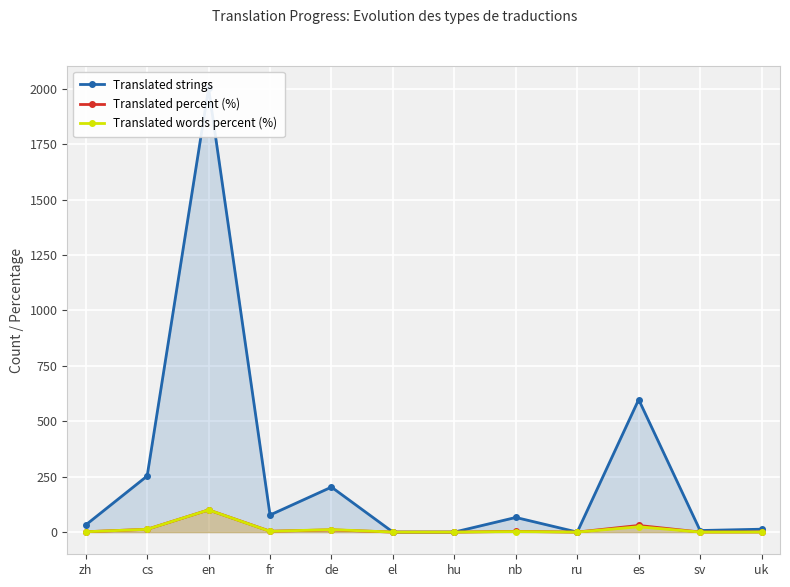

Is the value of Translated percent (%) at en greater than the value of Translated strings at en?

No